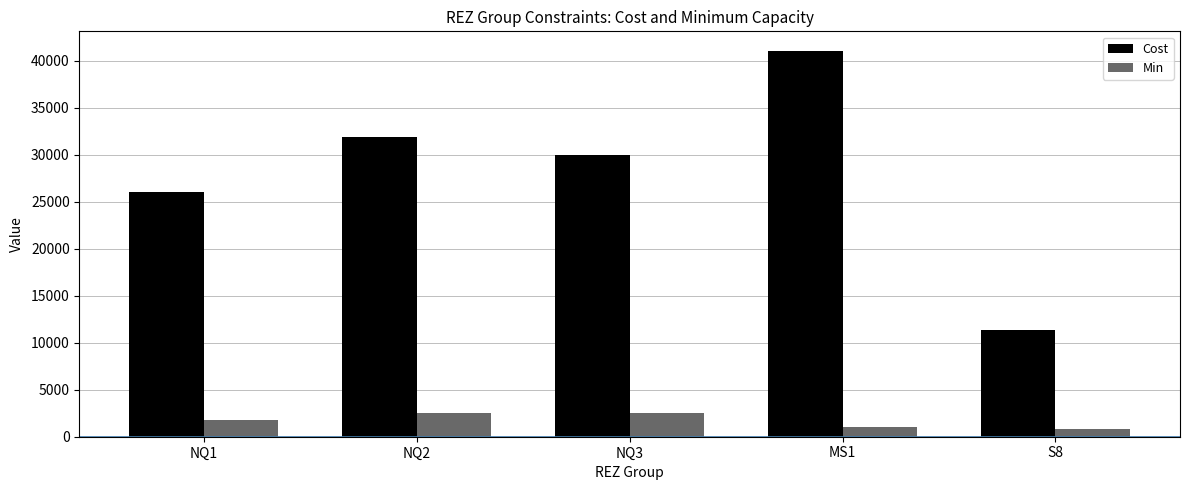

At which category is the sum across all series the highest?

MS1